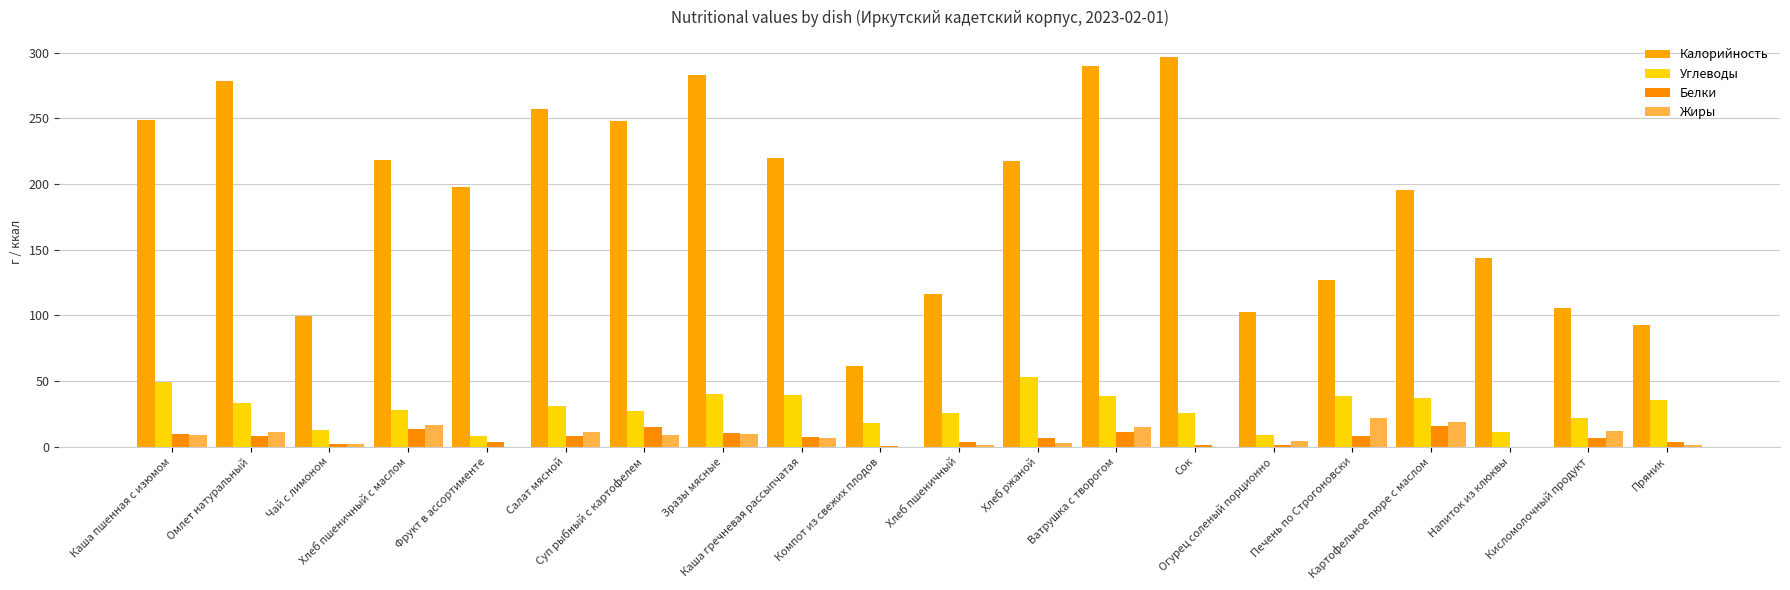

Where is Углеводы nearest to the value 30?

Салат мясной